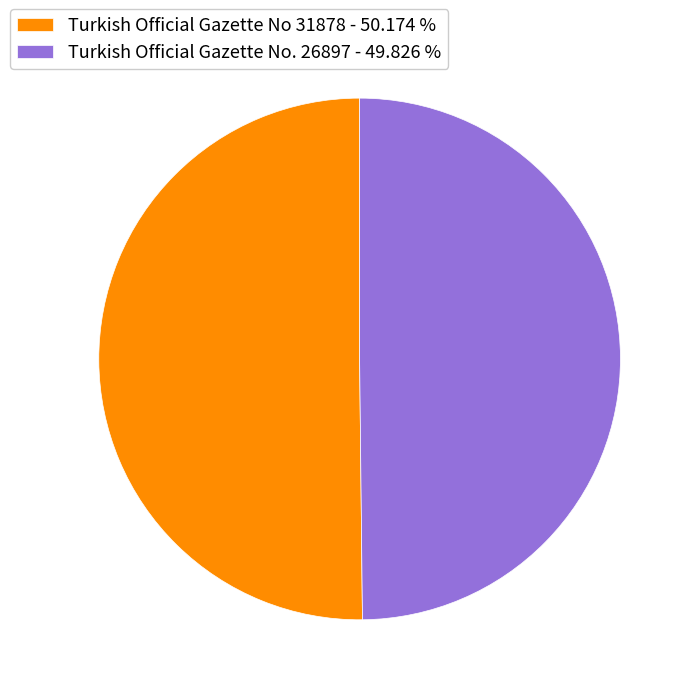

What is the ratio of the value at Turkish Official Gazette No 31878 - 50.174 % to the value at Turkish Official Gazette No. 26897 - 49.826 %?

1.0